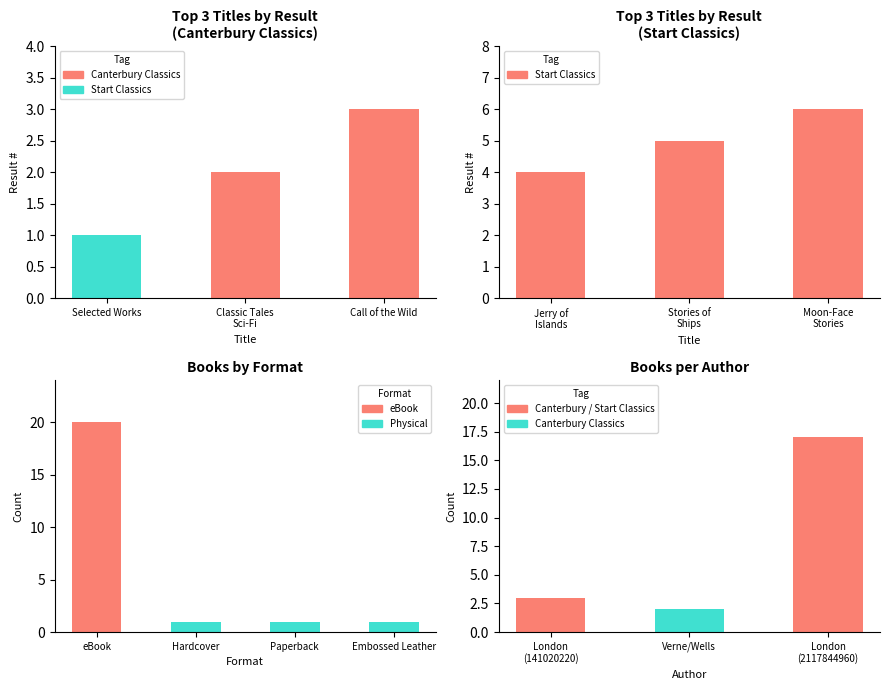

List the labels in order of value, largest first.

Call of the Wild, Classic Tales
Sci-Fi, Selected Works